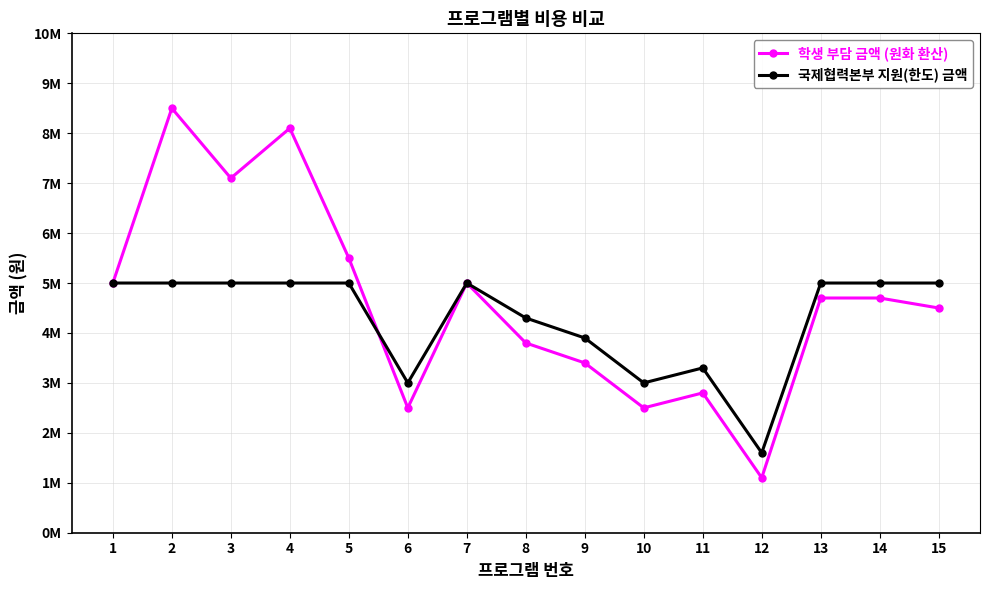

Is this an area chart (filled region under the line)?

No